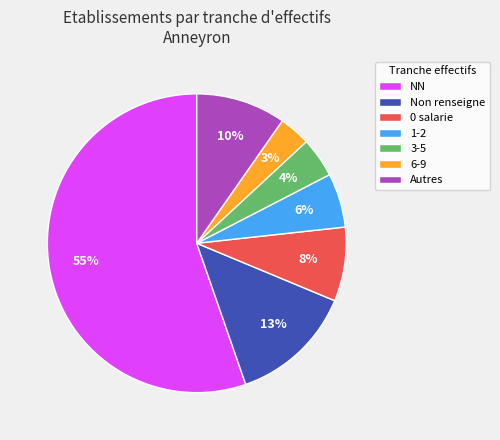

Rank the categories by value from highest to lowest.

NN, Non renseigne, Autres, 0 salarie, 1-2, 3-5, 6-9